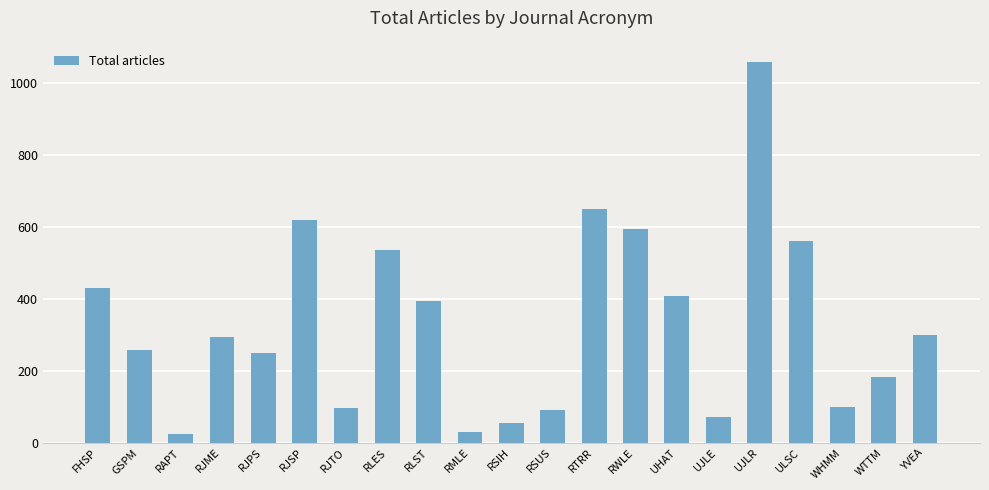

Which category has the highest value across all series?

UJLR